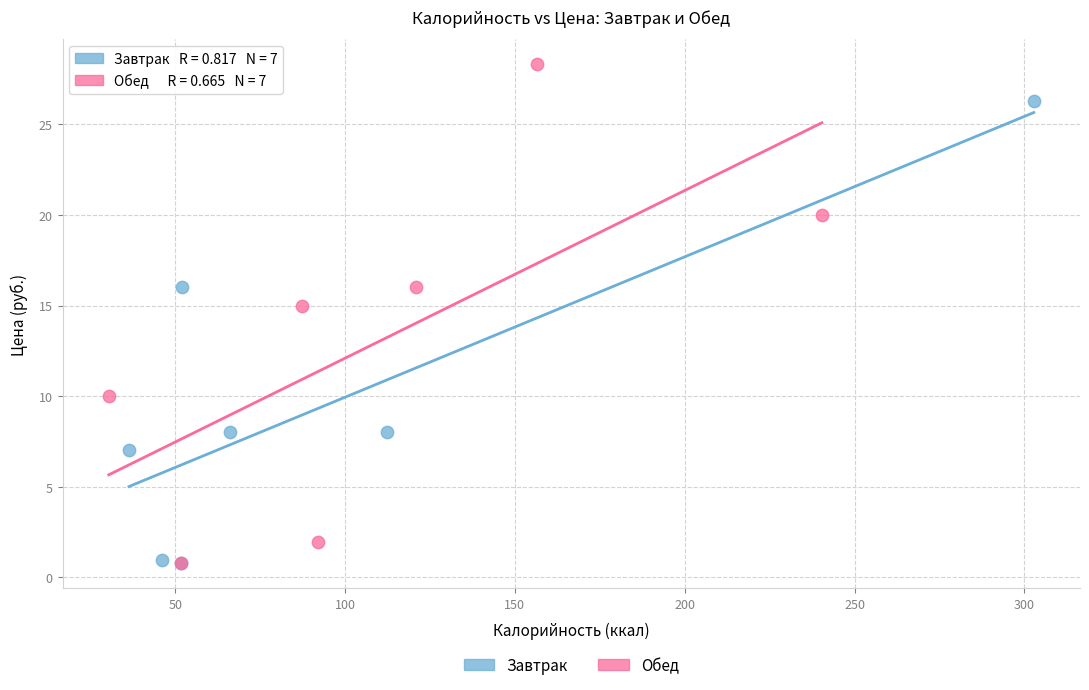

Which series reaches the maximum Y coordinate?

Обед